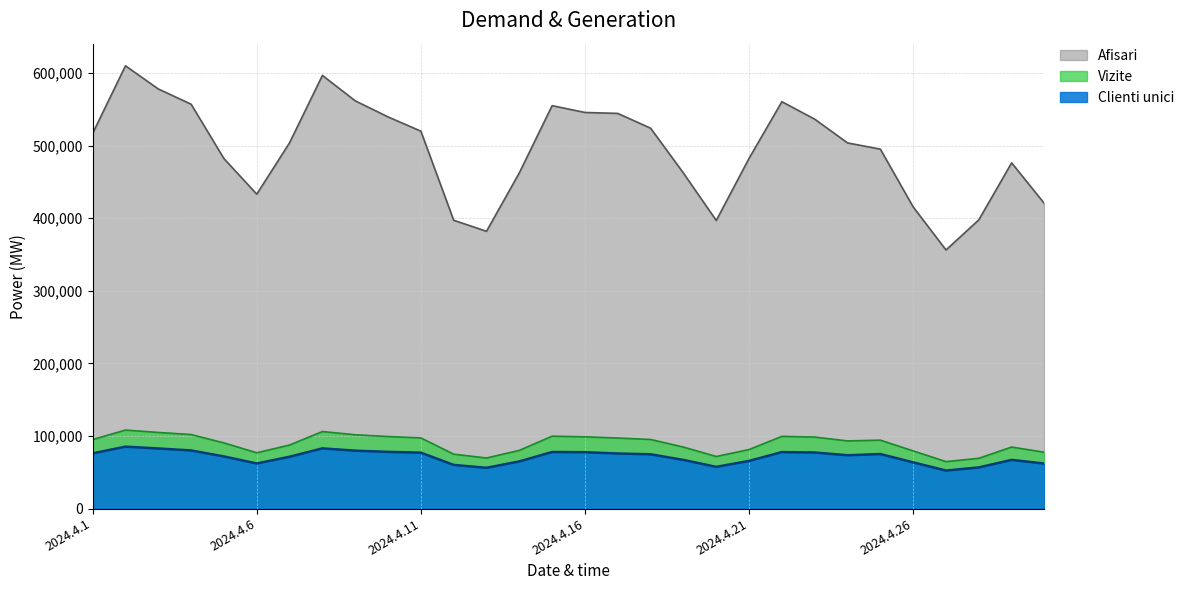

Reading left to right, extract all data points from this chart.

Clienti unici: 2024.4.1=76106	2024.4.2=85311	2024.4.3=82830	2024.4.4=80085	2024.4.5=71851	2024.4.6=62158	2024.4.7=71424	2024.4.8=82946	2024.4.9=79803	2024.4.10=78148	2024.4.11=77018	2024.4.12=60165	2024.4.13=56176	2024.4.14=64988	2024.4.15=77952	2024.4.16=77698	2024.4.17=75895	2024.4.18=74807	2024.4.19=67054	2024.4.20=57490	2024.4.21=65687	2024.4.22=77823	2024.4.23=77274	2024.4.24=73502	2024.4.25=75148	2024.4.26=63691	2024.4.27=52414	2024.4.28=56708	2024.4.29=67107	2024.4.30=61997
Vizite: 2024.4.1=95078	2024.4.2=108162	2024.4.3=104915	2024.4.4=102003	2024.4.5=90465	2024.4.6=76869	2024.4.7=87585	2024.4.8=106135	2024.4.9=101693	2024.4.10=99276	2024.4.11=97365	2024.4.12=74990	2024.4.13=69687	2024.4.14=80187	2024.4.15=99766	2024.4.16=98871	2024.4.17=97211	2024.4.18=95223	2024.4.19=84737	2024.4.20=71776	2024.4.21=81351	2024.4.22=99496	2024.4.23=98512	2024.4.24=93240	2024.4.25=94285	2024.4.26=79464	2024.4.27=64715	2024.4.28=69274	2024.4.29=84786	2024.4.30=77597
Afisari: 2024.4.1=516962	2024.4.2=610041	2024.4.3=578130	2024.4.4=557119	2024.4.5=482193	2024.4.6=433195	2024.4.7=504041	2024.4.8=596808	2024.4.9=561775	2024.4.10=539649	2024.4.11=520006	2024.4.12=397240	2024.4.13=382067	2024.4.14=462560	2024.4.15=555158	2024.4.16=545740	2024.4.17=544462	2024.4.18=524072	2024.4.19=462273	2024.4.20=396938	2024.4.21=482564	2024.4.22=560578	2024.4.23=536529	2024.4.24=503820	2024.4.25=495227	2024.4.26=415590	2024.4.27=356308	2024.4.28=397829	2024.4.29=476325	2024.4.30=420189